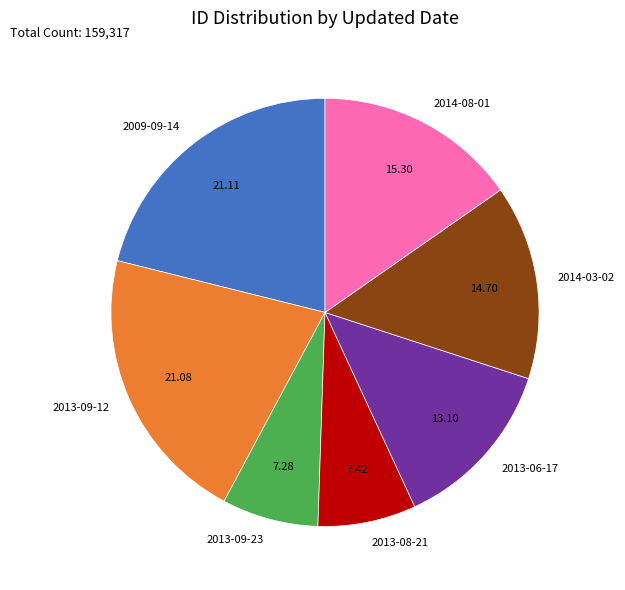

Is the sum of 2014-03-02 and 2013-09-23 greater than half?

No